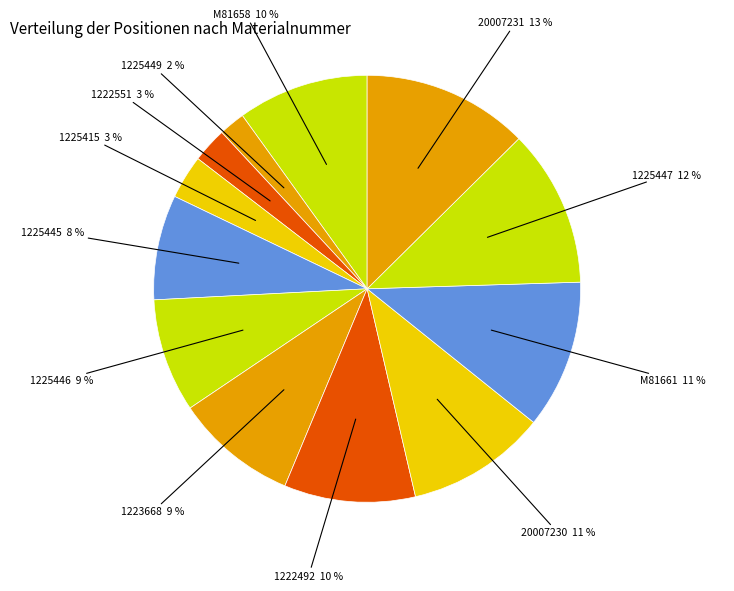

Rank the categories by value from lowest to highest.

1225449, 1222551, 1225415, 1225445, 1225446, 1223668, M81658, 1222492, 20007230, M81661, 1225447, 20007231